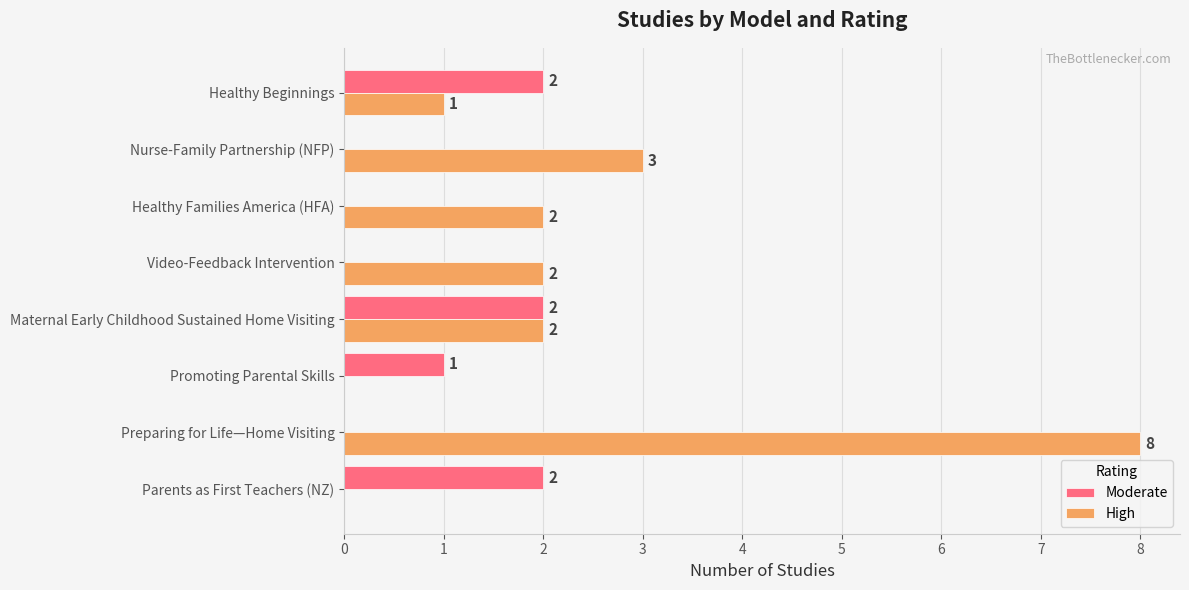

Count the High values in the range 1 to 3.

5